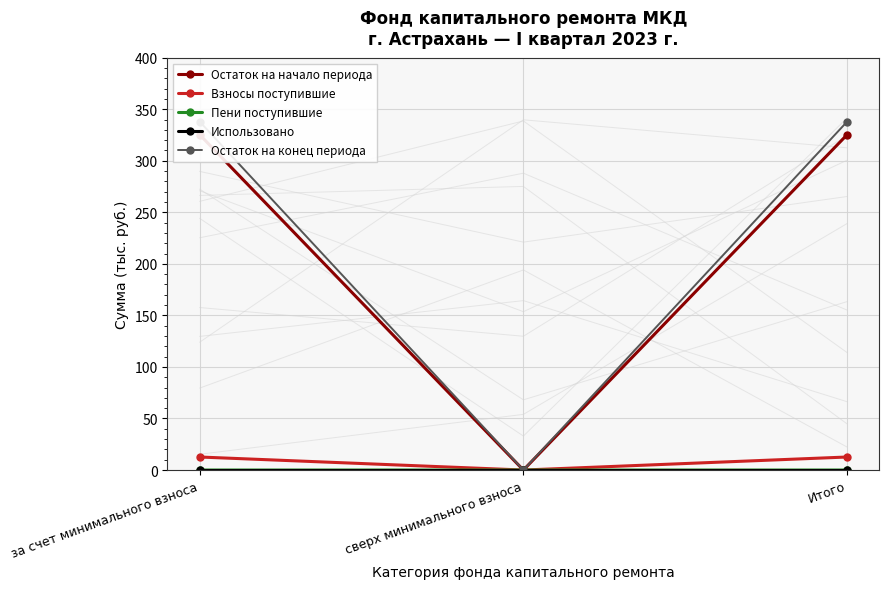

At which label does Остаток на начало периода first exceed 325?

за счет минимального взноса